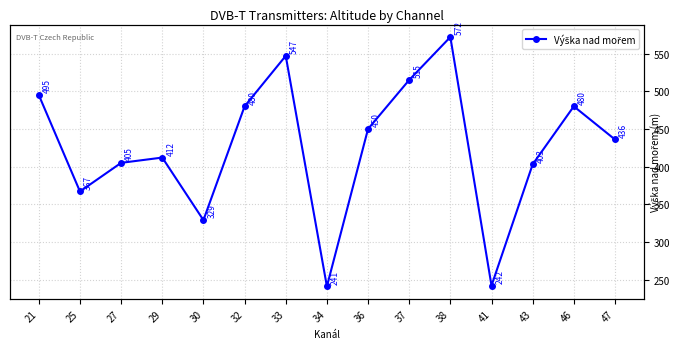

Is it true that the value at 33 is 726?

False